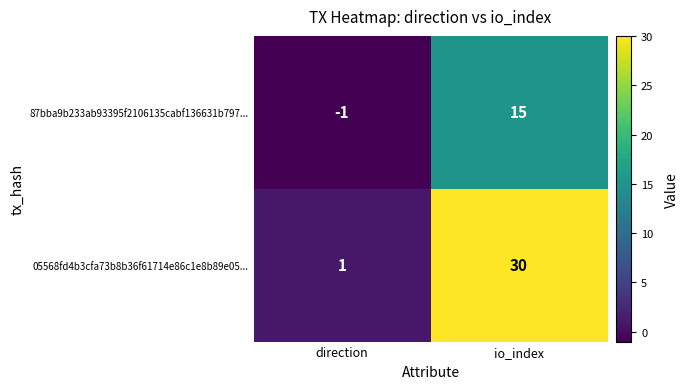

Read the 05568fd4b3cfa73b8b36f61714e86c1e8b89e05... value at io_index, to the nearest 10.

30